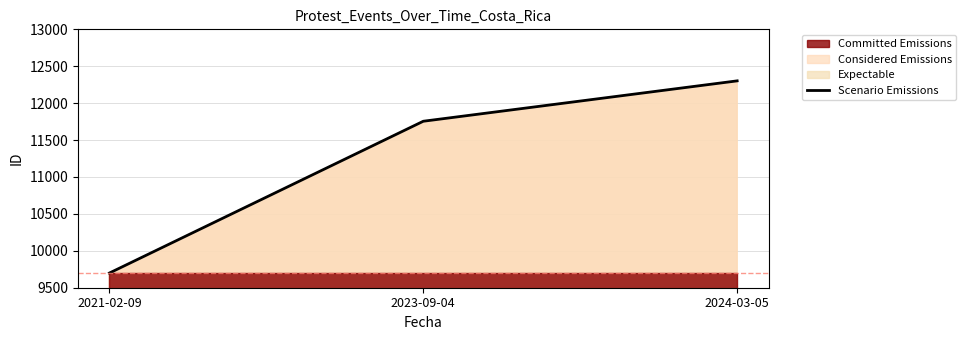

What is the sum of all values?

33756